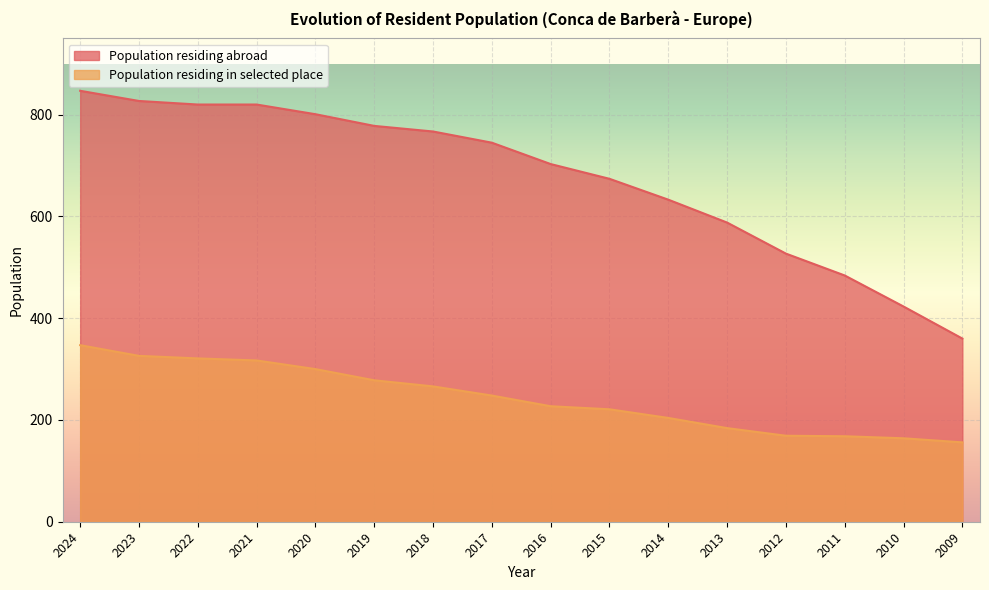

What is the average value of the Population residing abroad series?

675